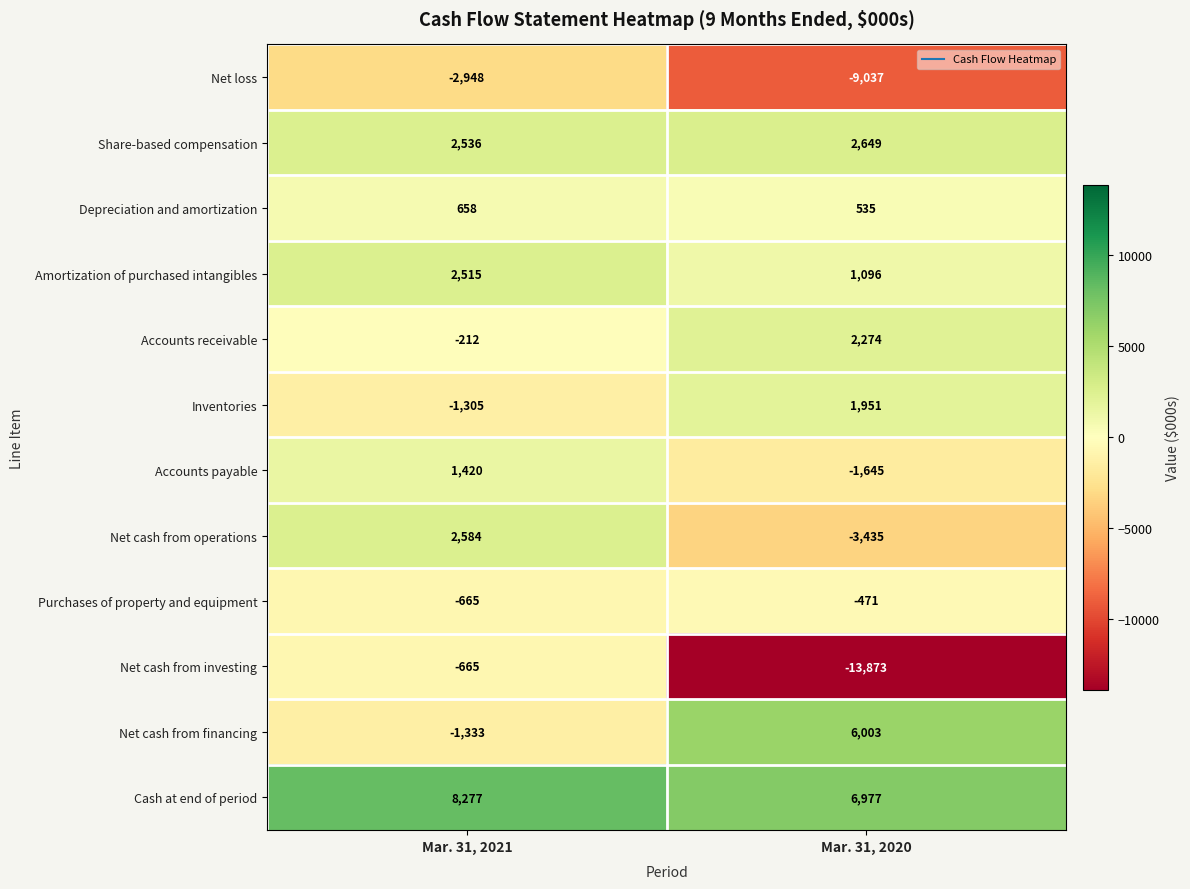

Which series has the largest total across all categories?

Cash at end of period